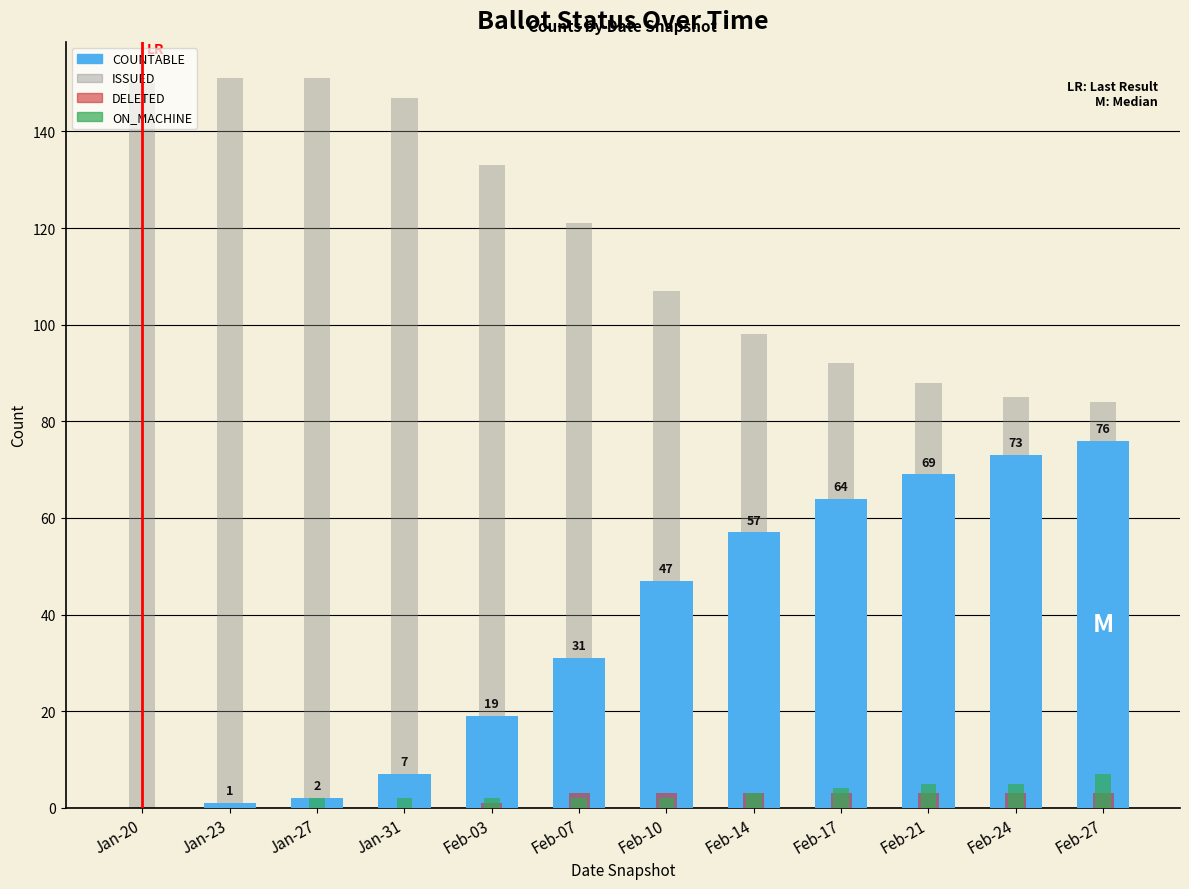

What is the label of the 5th bar from the right?

Feb-14